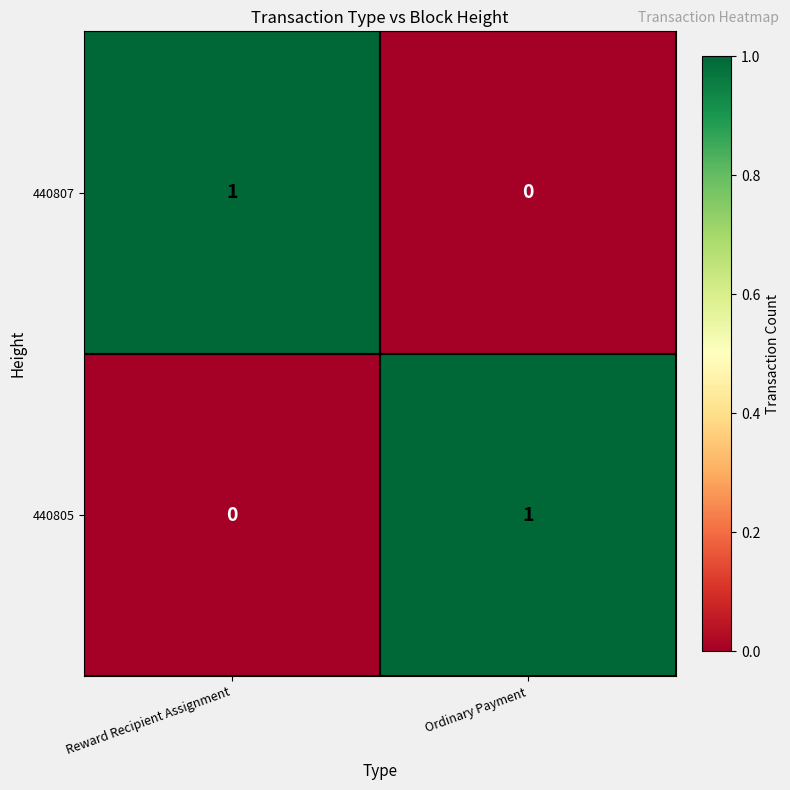

Rank the series at Reward Recipient Assignment from highest to lowest value.

440807, 440805